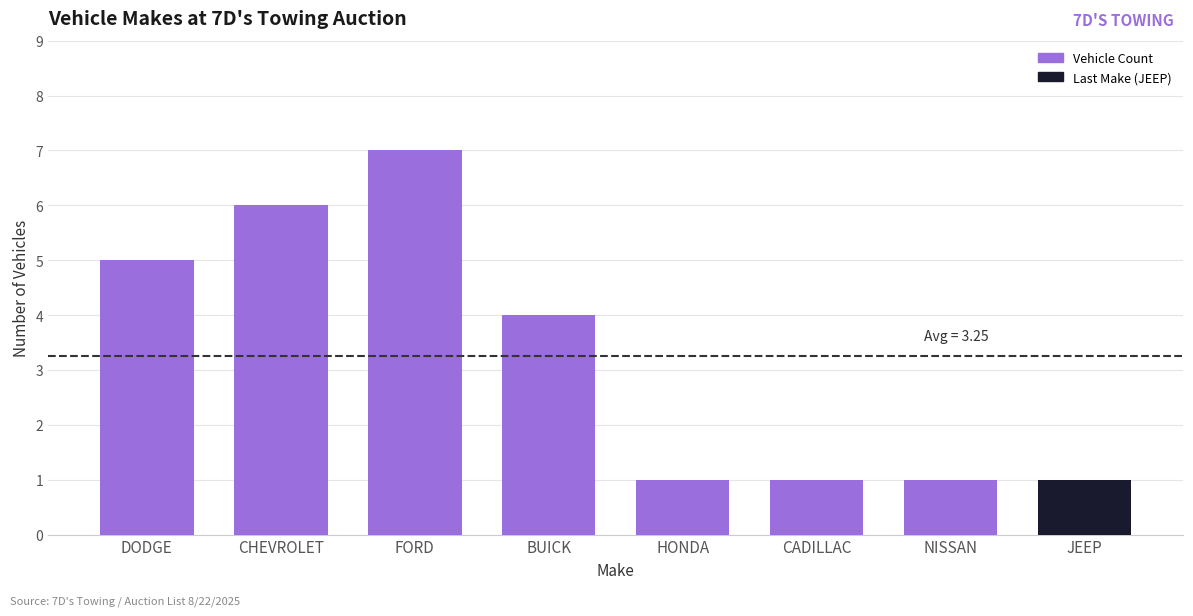

Which category has the highest value across all series?

FORD